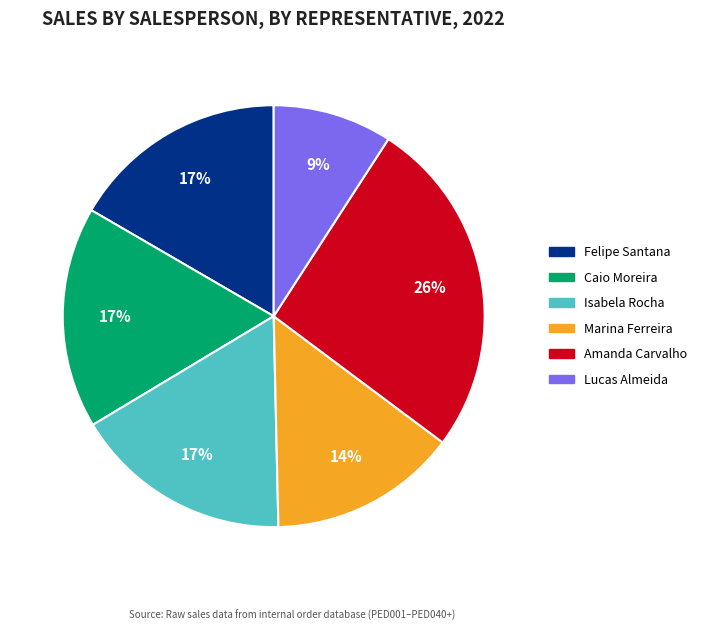

Does any single category account for the majority?

No